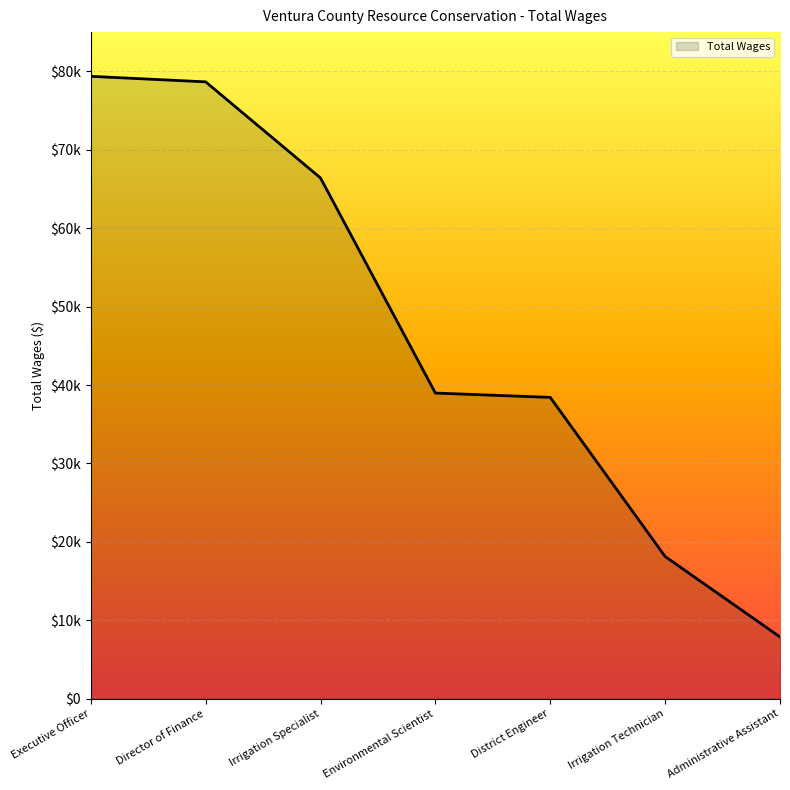

What is the label of the 6th point from the right?

Director of Finance